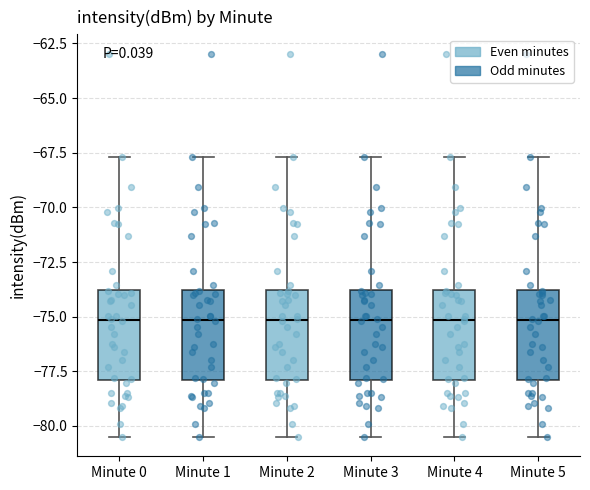

Reading left to right, transcribe this box plot: for each box, give where its median line is, the range the box spans, and where its two whiskers end, as read against the y-axis. The values are not printed on the chart, so give them approximately, as read against the axis.

Minute 0: median -75.0, box -78.0 to -74.0, whiskers -80.5 to -67.5
Minute 1: median -75.0, box -78.0 to -74.0, whiskers -80.5 to -67.5
Minute 2: median -75.0, box -78.0 to -74.0, whiskers -80.5 to -67.5
Minute 3: median -75.0, box -78.0 to -74.0, whiskers -80.5 to -67.5
Minute 4: median -75.0, box -78.0 to -74.0, whiskers -80.5 to -67.5
Minute 5: median -75.0, box -78.0 to -74.0, whiskers -80.5 to -67.5